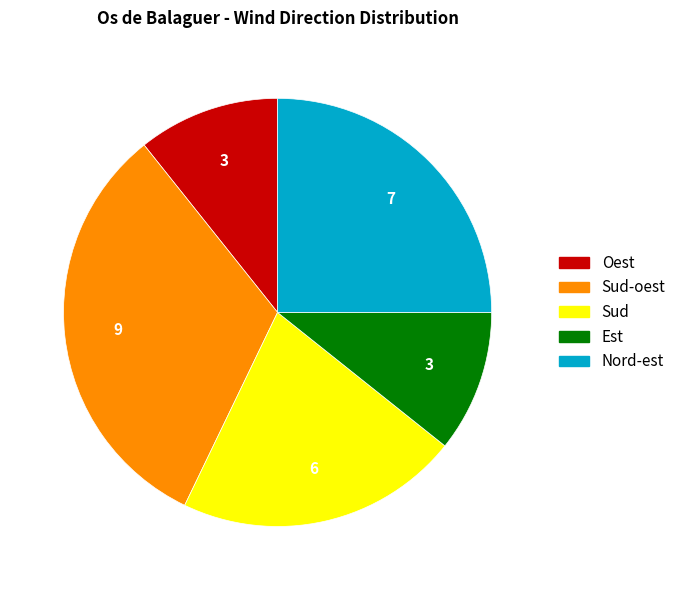

The Est slice represents 20% of the pie. True or false?

False